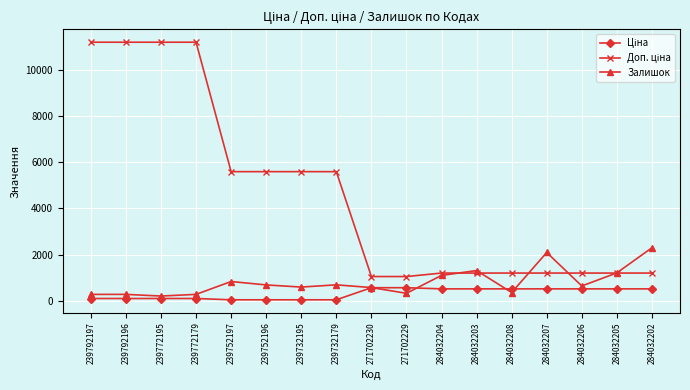

What is the maximum value shown in the chart?

11182.0